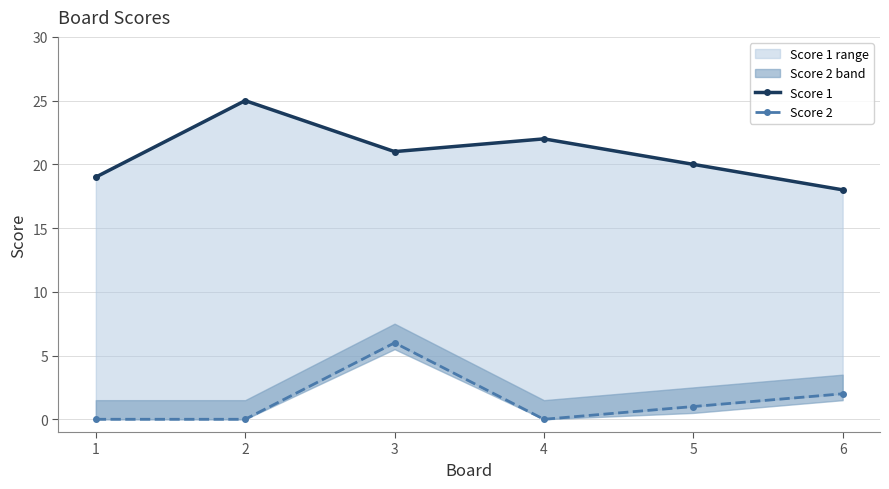

Rank the series by their average value, from highest to lowest.

Score 1, Score 2